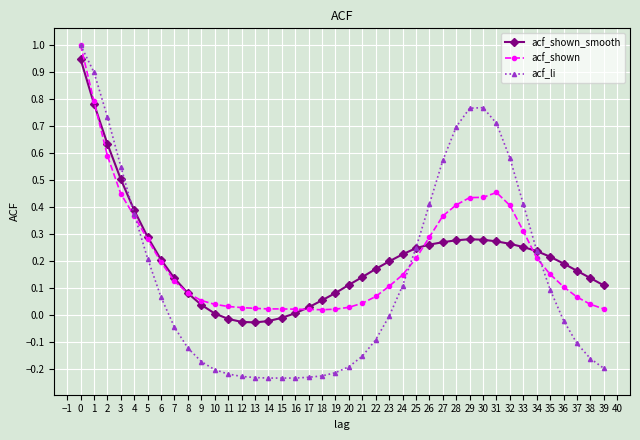

Is the value of acf_shown at 35 greater than the value of acf_shown_smooth at 15?

Yes